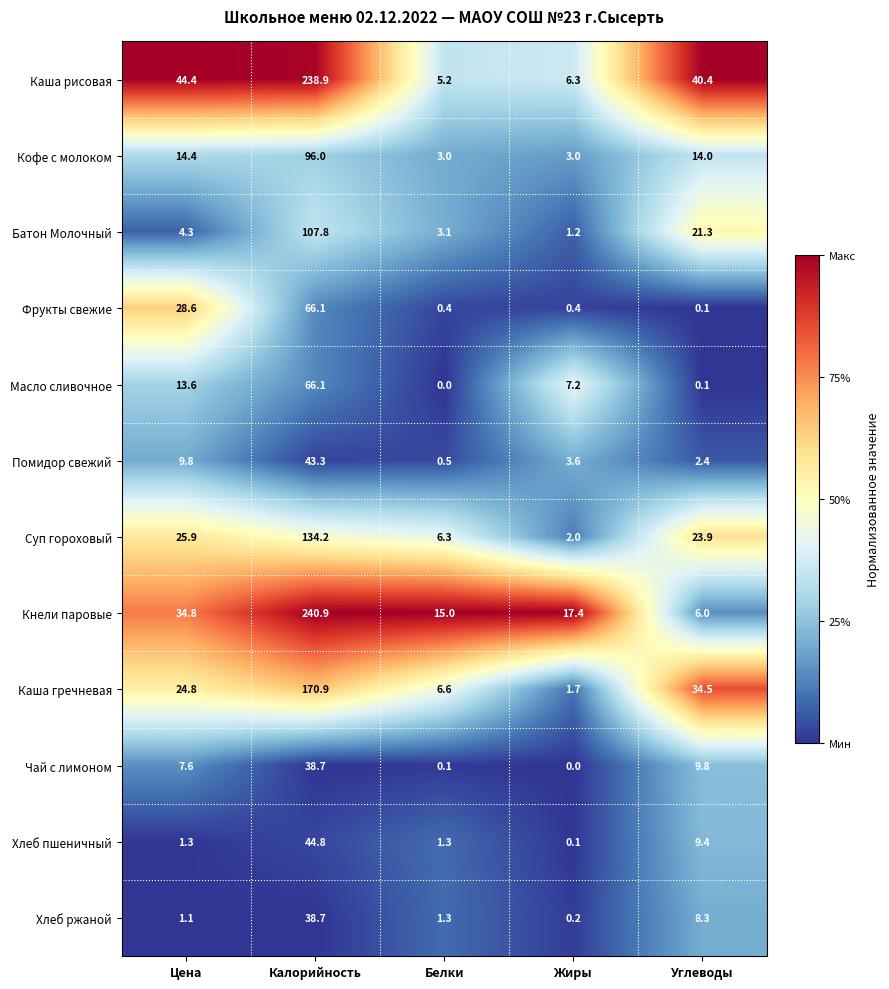

What is the maximum value shown in the chart?

240.9